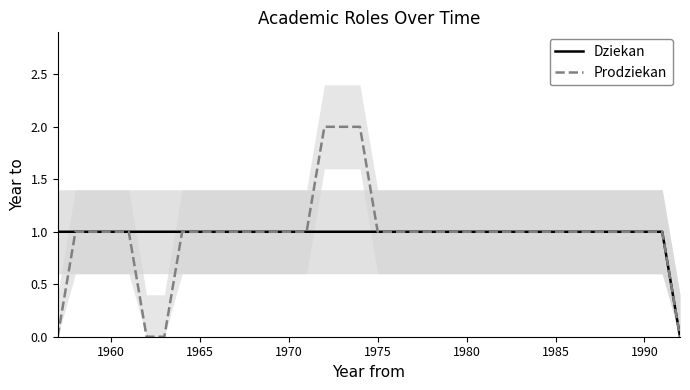

True or false: Prodziekan has more than 2 points higher than both neighbors.

False